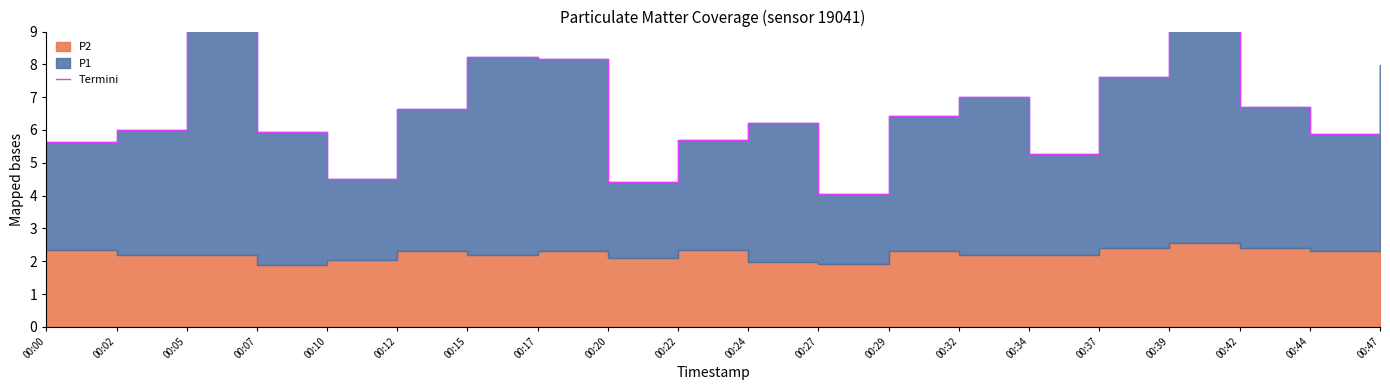

Where is the first local minimum?

00:10